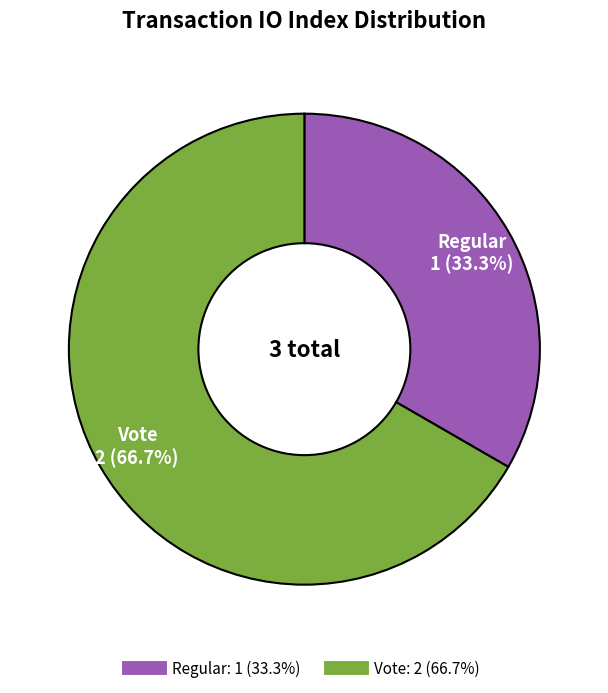

Rank the categories by value from lowest to highest.

Regular, Vote